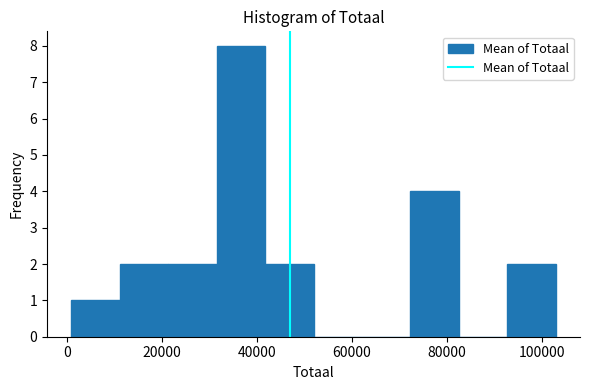

Reading left to right, transcribe this chart: for each bar, give the range it covers on the x-axis and its height. Neither the bar edges nor the heights are printed on the chart, so give them approximately, as read against the axes.

0 to 12000: 1
12000 to 22000: 2
22000 to 32000: 2
32000 to 42000: 8
42000 to 52000: 2
52000 to 62000: 0
62000 to 72000: 0
72000 to 82000: 4
82000 to 92000: 0
92000 to 102000: 2